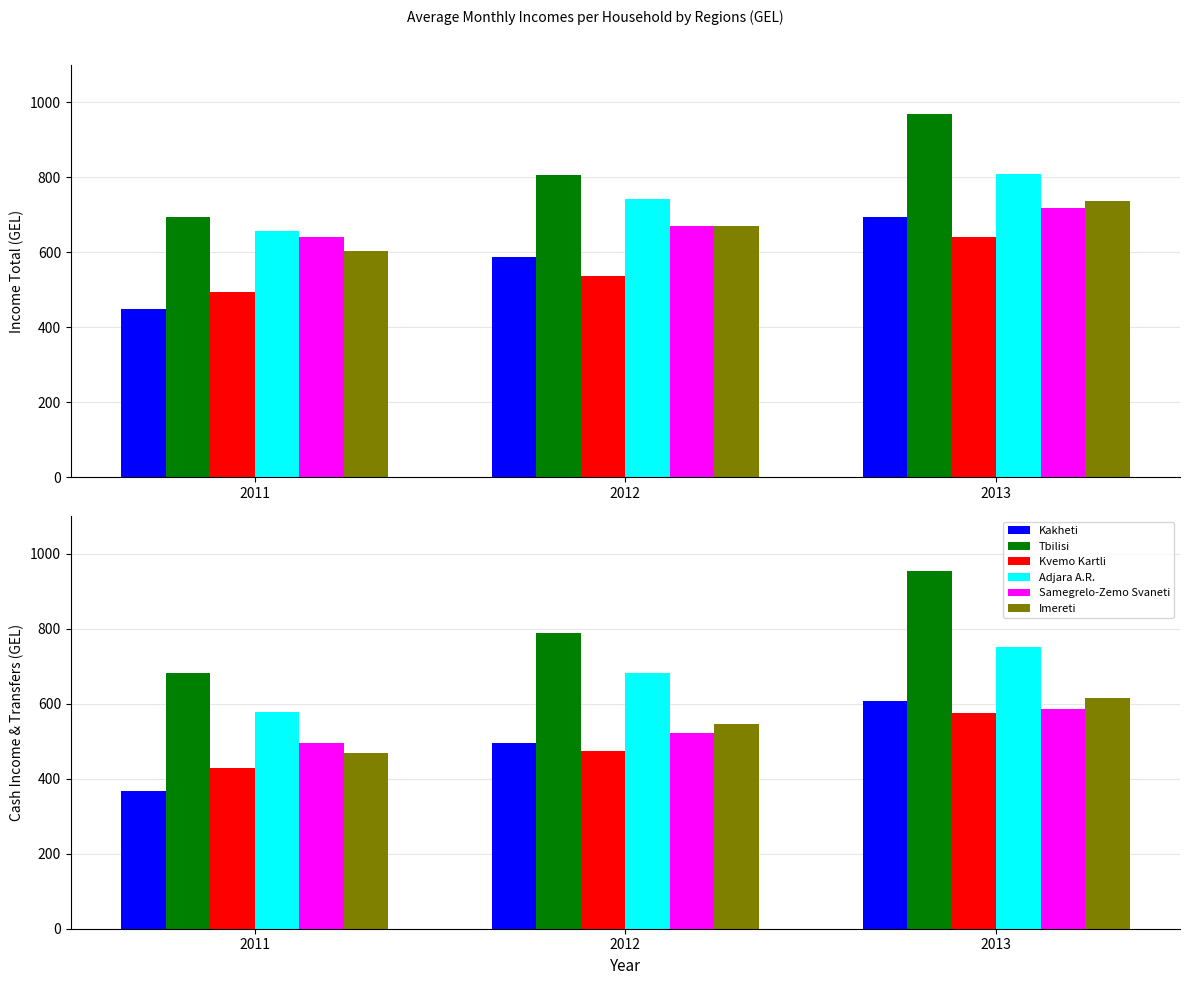

What are all the series names shown in the legend?

Kakheti, Tbilisi, Kvemo Kartli, Adjara A.R., Samegrelo-Zemo Svaneti, Imereti